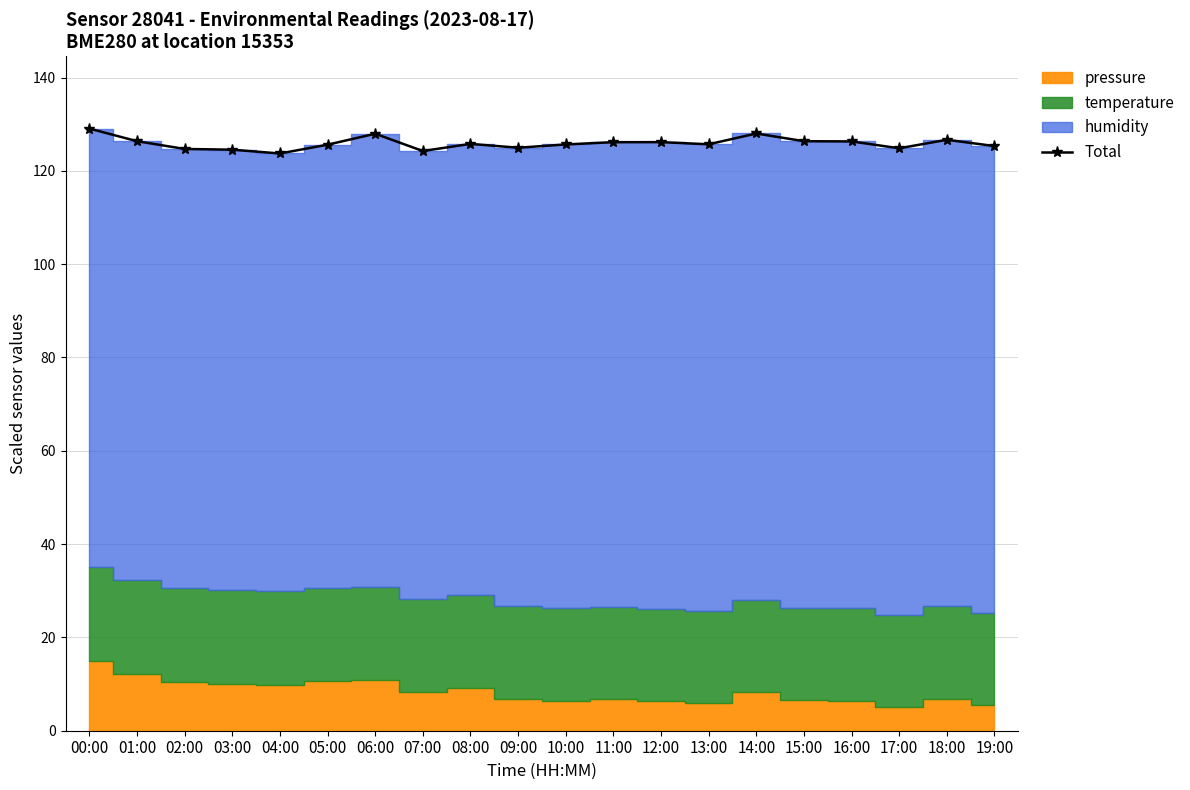

Rank the categories by value from lowest to highest.

04:00, 07:00, 03:00, 02:00, 17:00, 09:00, 19:00, 05:00, 10:00, 13:00, 08:00, 11:00, 12:00, 16:00, 15:00, 01:00, 18:00, 06:00, 14:00, 00:00